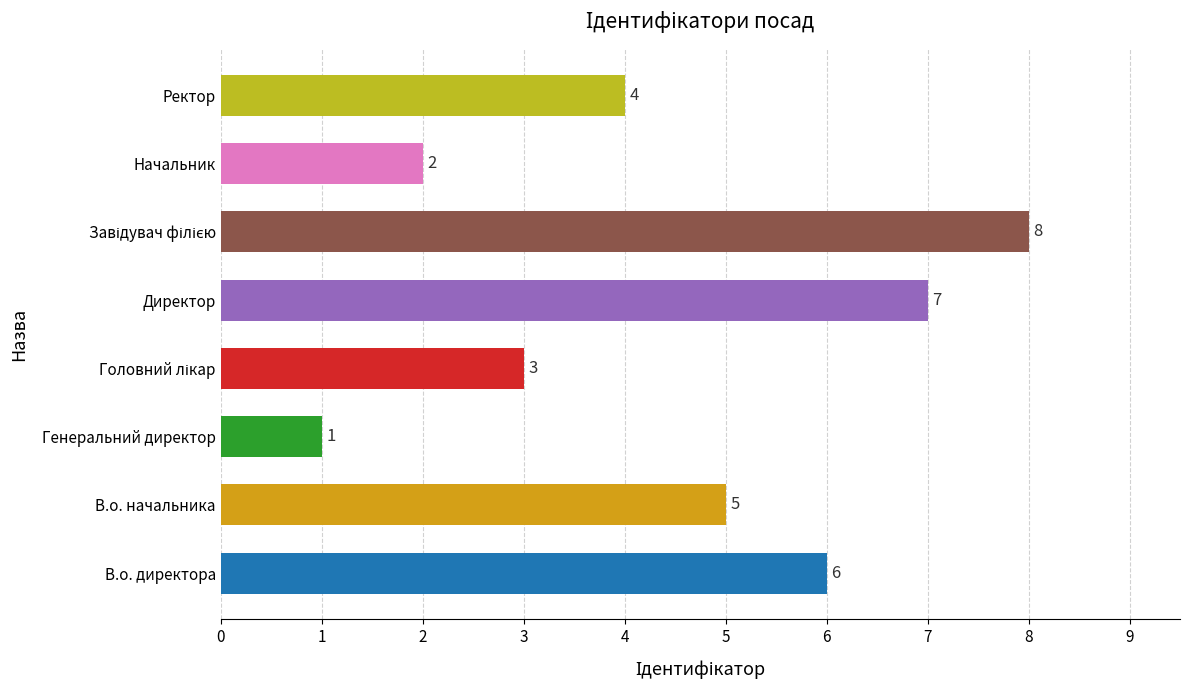

Between В.о. директора and Генеральний директор, which is larger?

В.о. директора